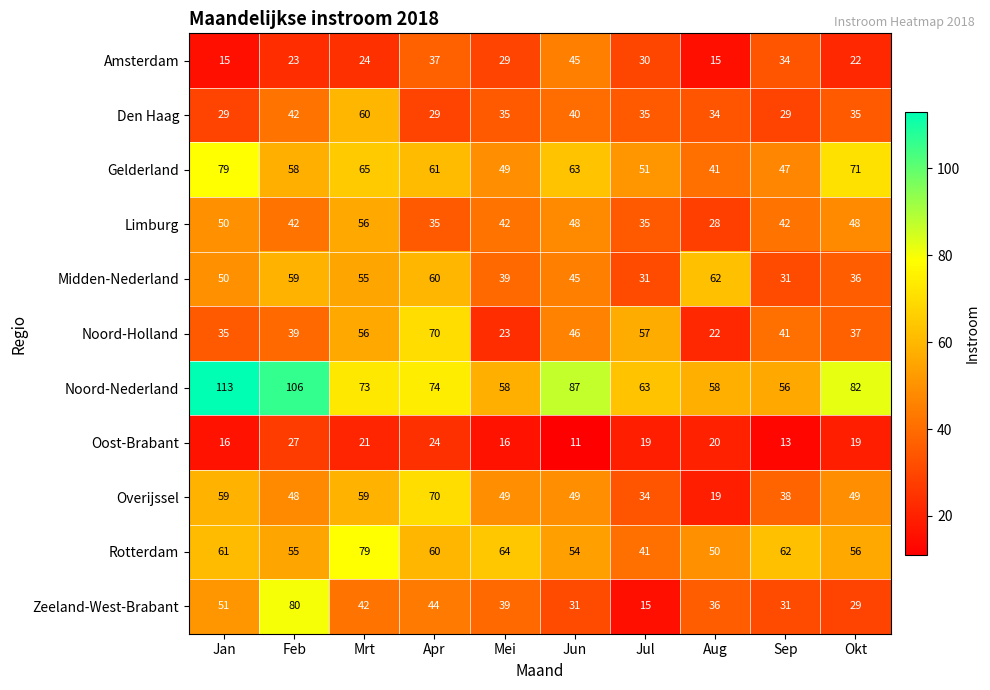

Which label corresponds to the largest value in the chart?

Jan